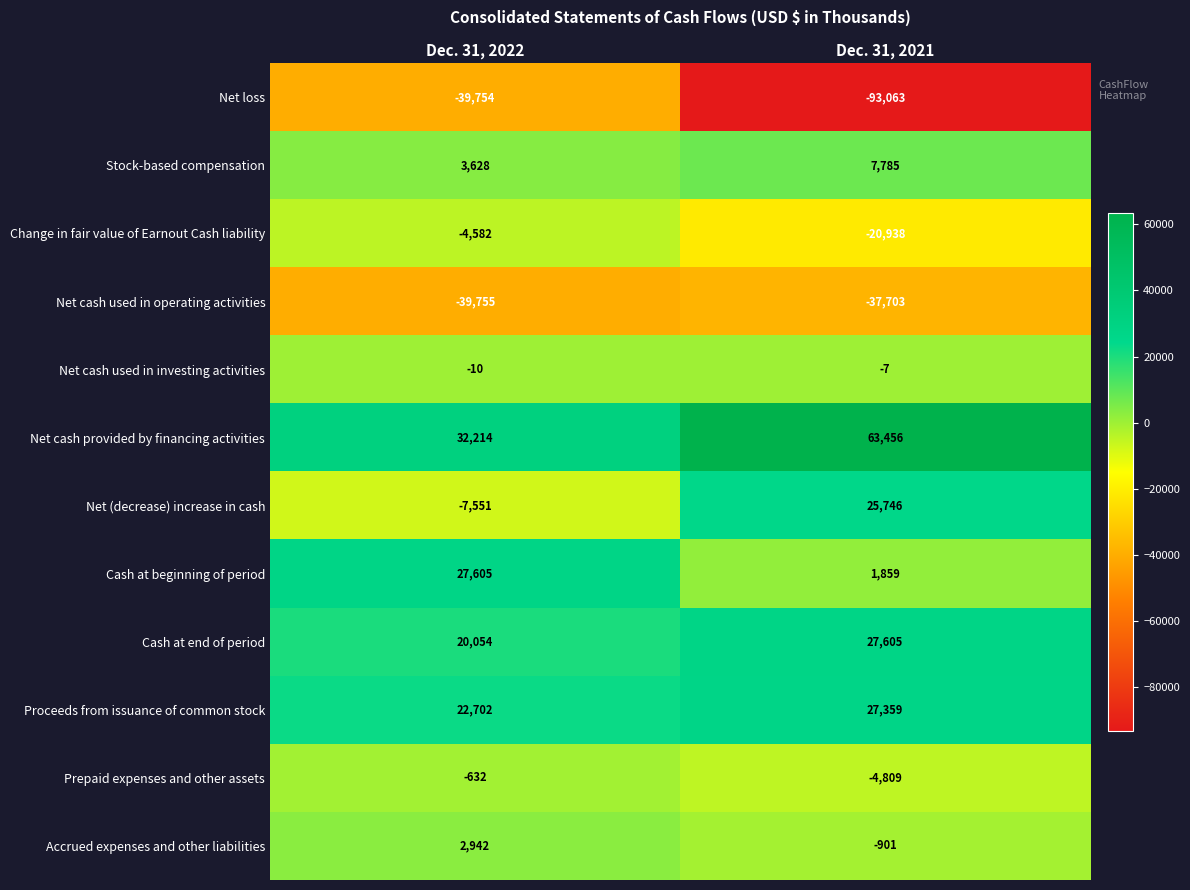

What is the maximum value shown in the chart?

63456